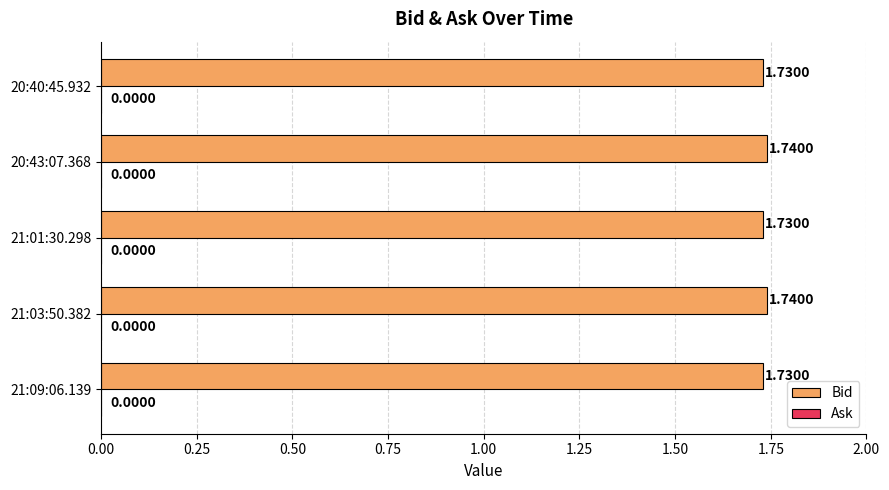

What is the sum of the values at 21:03:50.382 and 21:09:06.139?

3.5